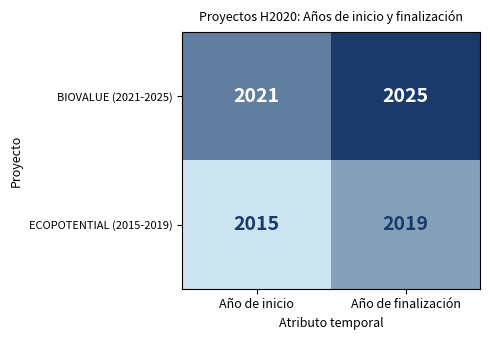

What is the average value of the ECOPOTENTIAL (2015-2019) series?

2017